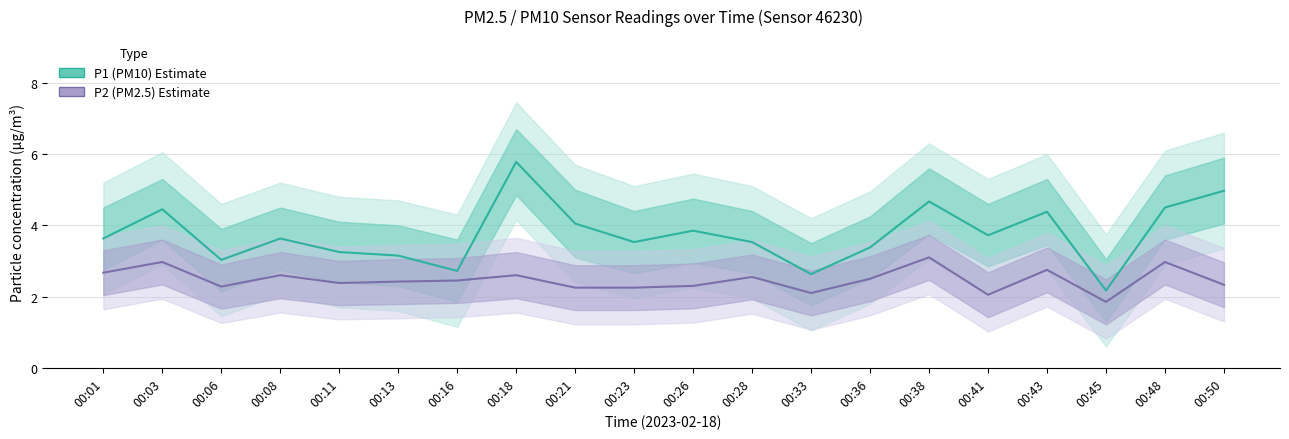

Reading right to left, transcribe all the data shown in this chart.

P1 (PM10): 5.0	4.5	2.2	4.4	3.7	4.7	3.4	2.6	3.5	3.9	3.5	4.0	5.8	2.7	3.1	3.2	3.6	3.0	4.5	3.6
P2 (PM2.5): 2.3	3.0	1.9	2.8	2.0	3.1	2.5	2.1	2.5	2.3	2.2	2.2	2.6	2.5	2.4	2.4	2.6	2.3	3.0	2.7